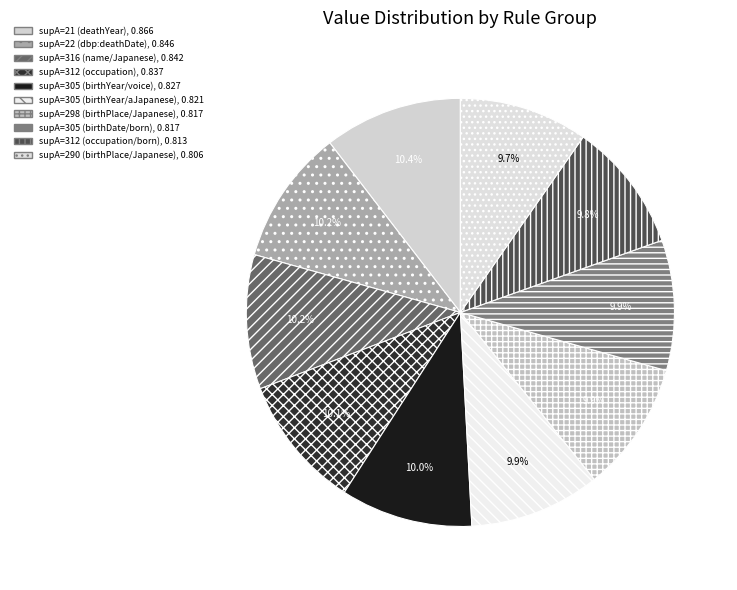

How many segments does this pie chart have?

10